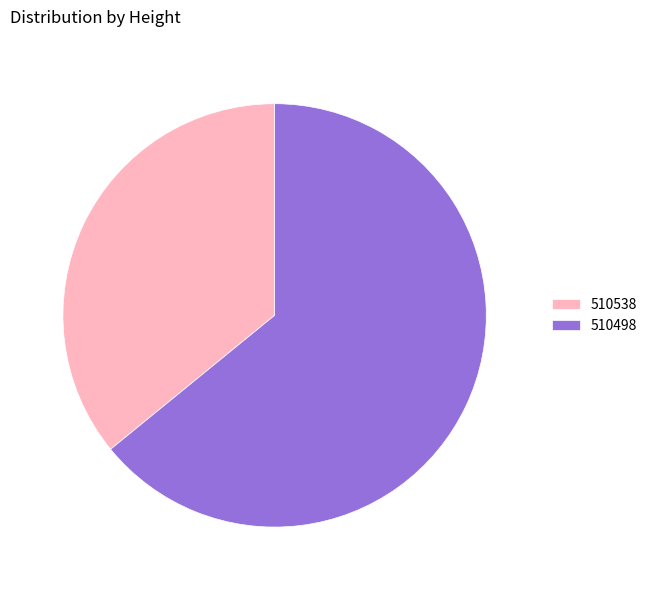

Does 510538 represent more than half of the total?

No